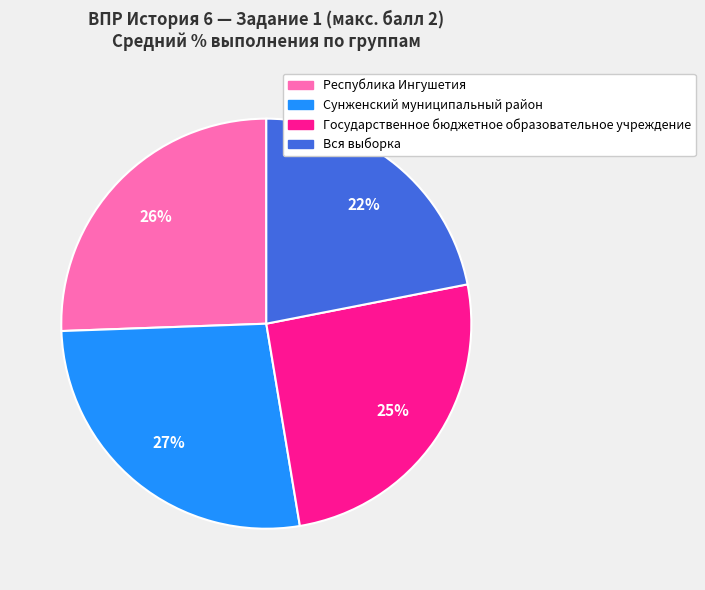

Count the number of slices in the pie.

4